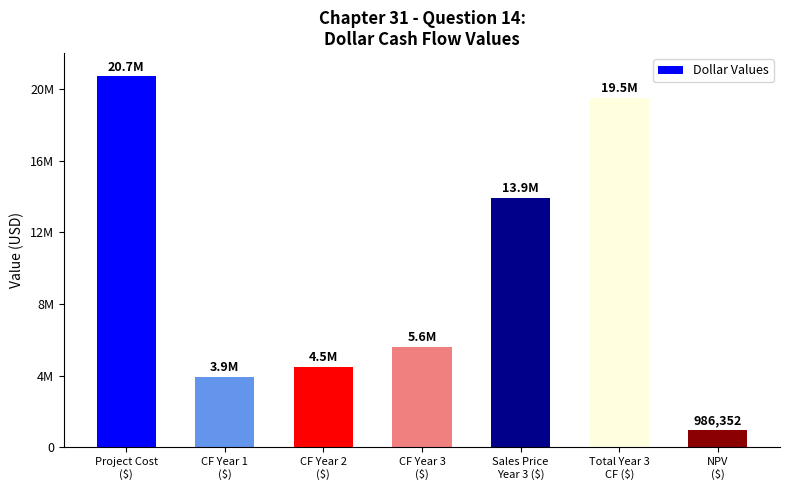

What is the label of the 3rd bar from the left?

CF Year 2
($)